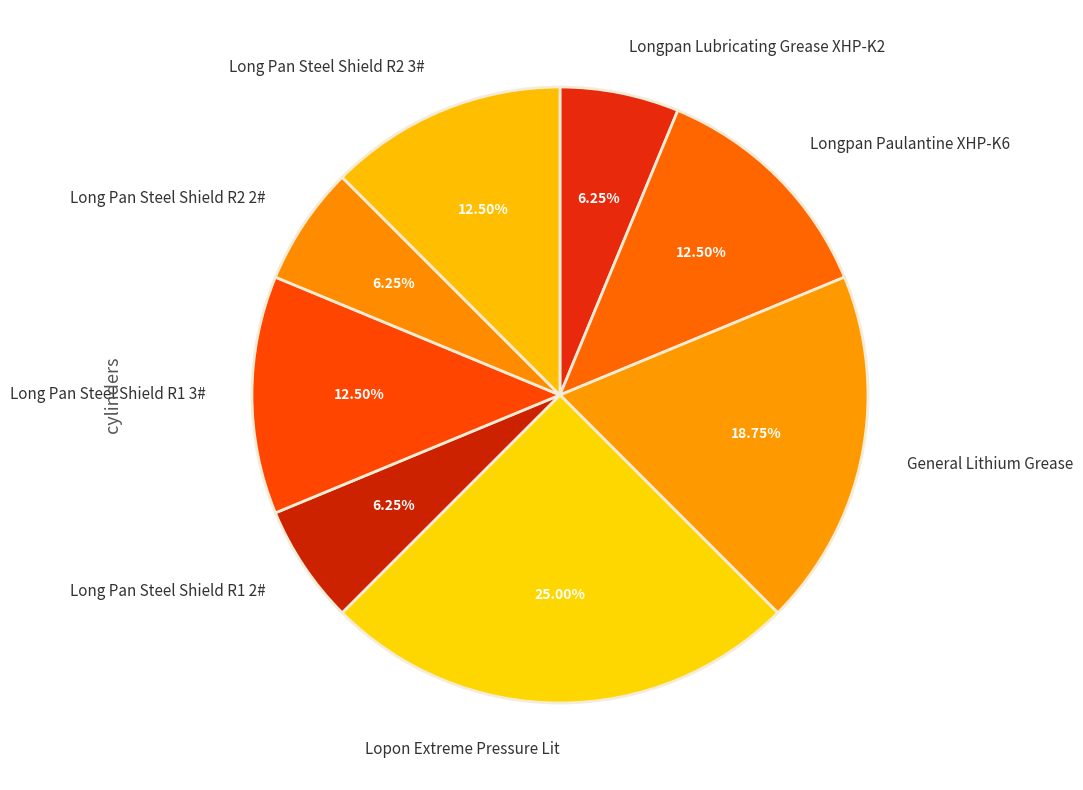

Does General Lithium Grease represent more than half of the total?

No